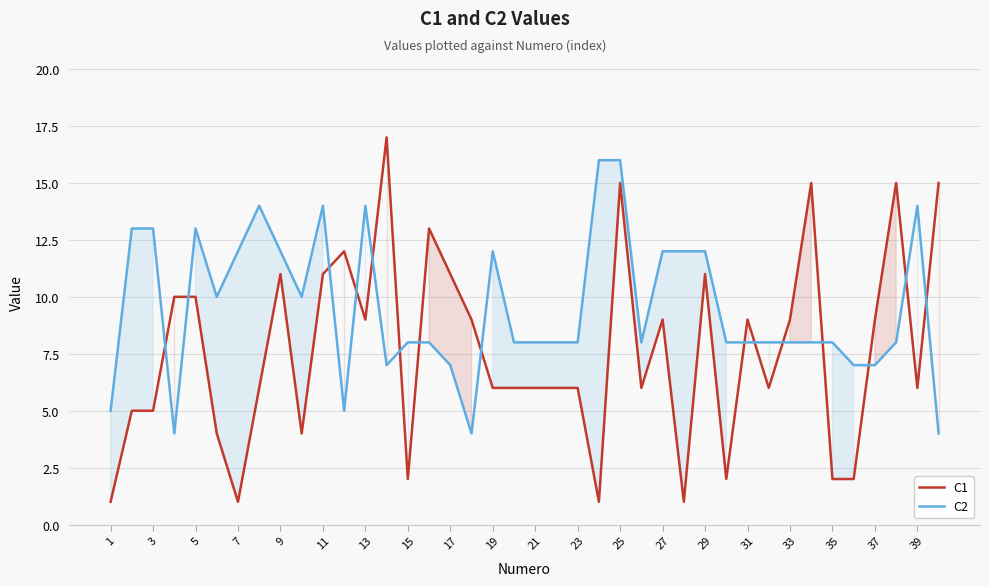

In C2, how many points are higher than both neighbors (excluding endpoints)?

6